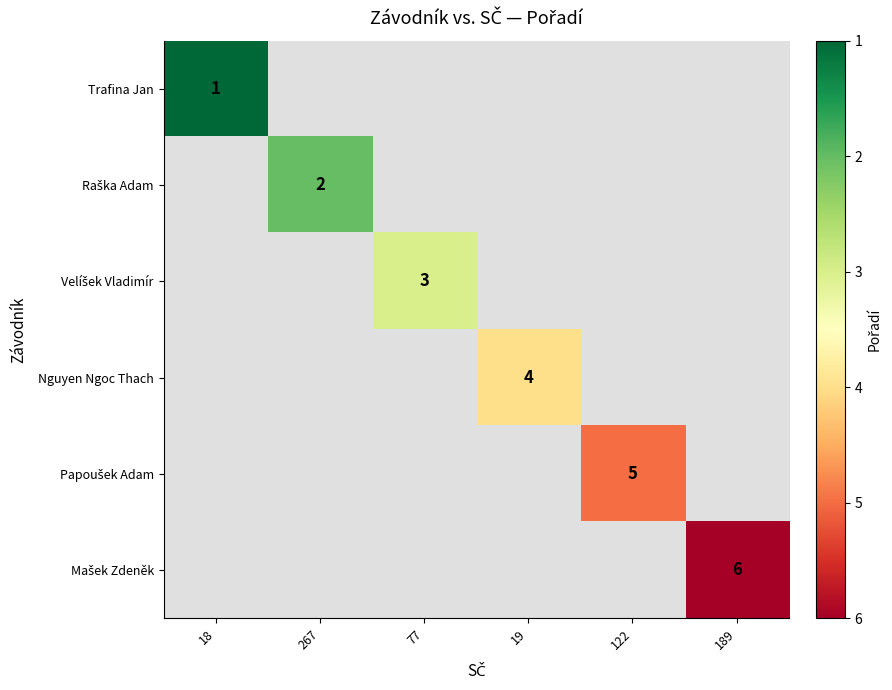

Rank the series by their average value, from lowest to highest.

Trafina Jan, Raška Adam, Velíšek Vladimír, Nguyen Ngoc Thach, Papoušek Adam, Mašek Zdeněk